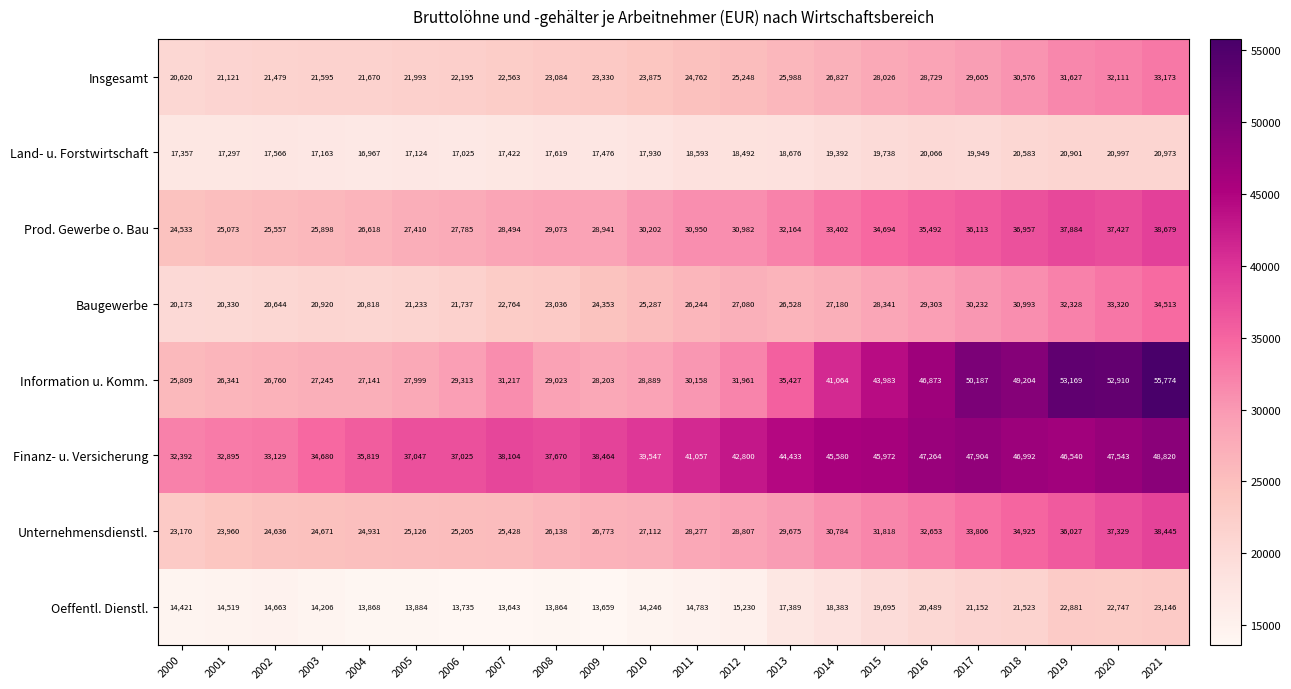

What is the difference between the Information u. Komm. values at 2018 and 2003?

21959